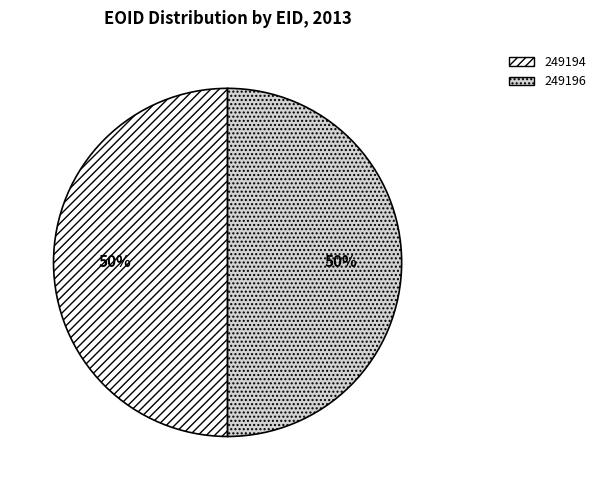

What percentage is the 249196 slice, to the nearest percent?

50%